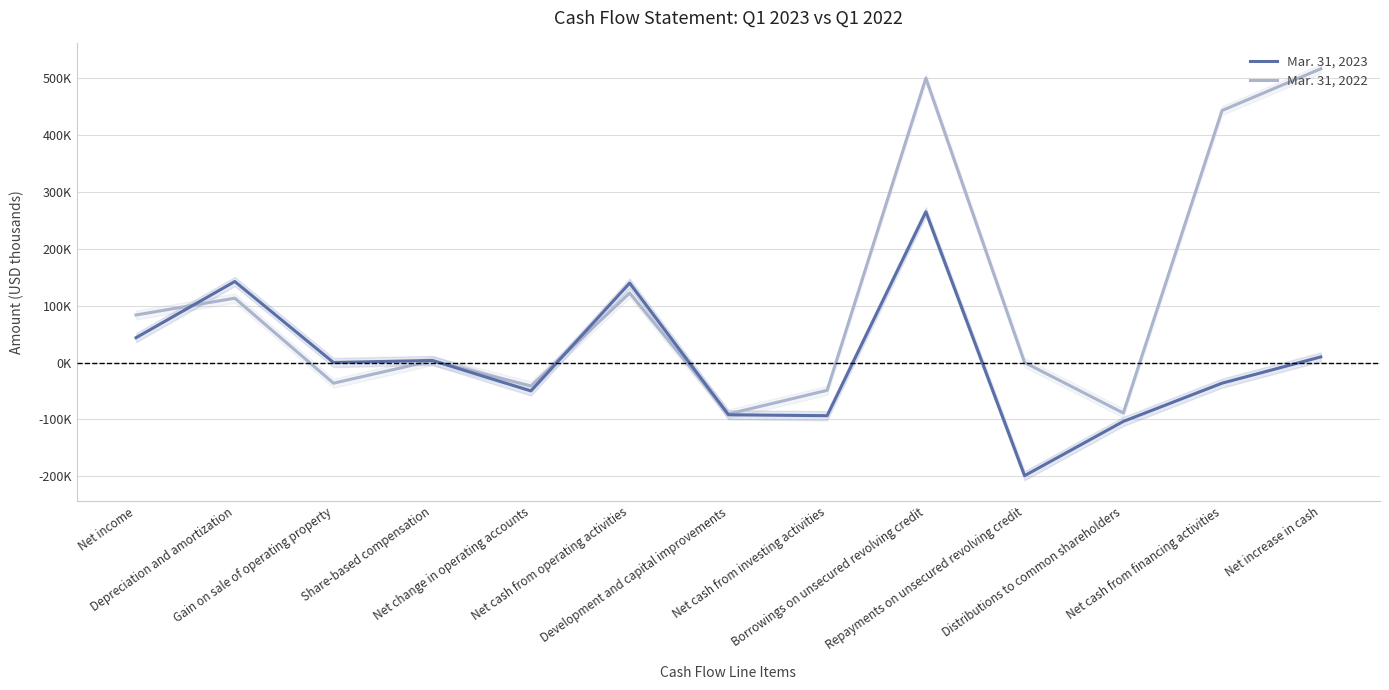

At which category does Mar. 31, 2023 reach its first local valley?

Gain on sale of operating property